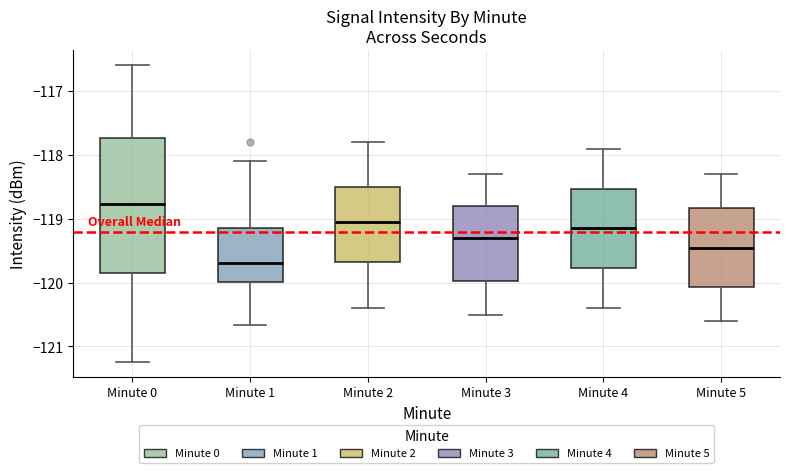

Where does the lower whisker of the box for Minute 0 end on the y-axis? The values are not printed on the chart, so give them approximately, as read against the axis.

-121.2